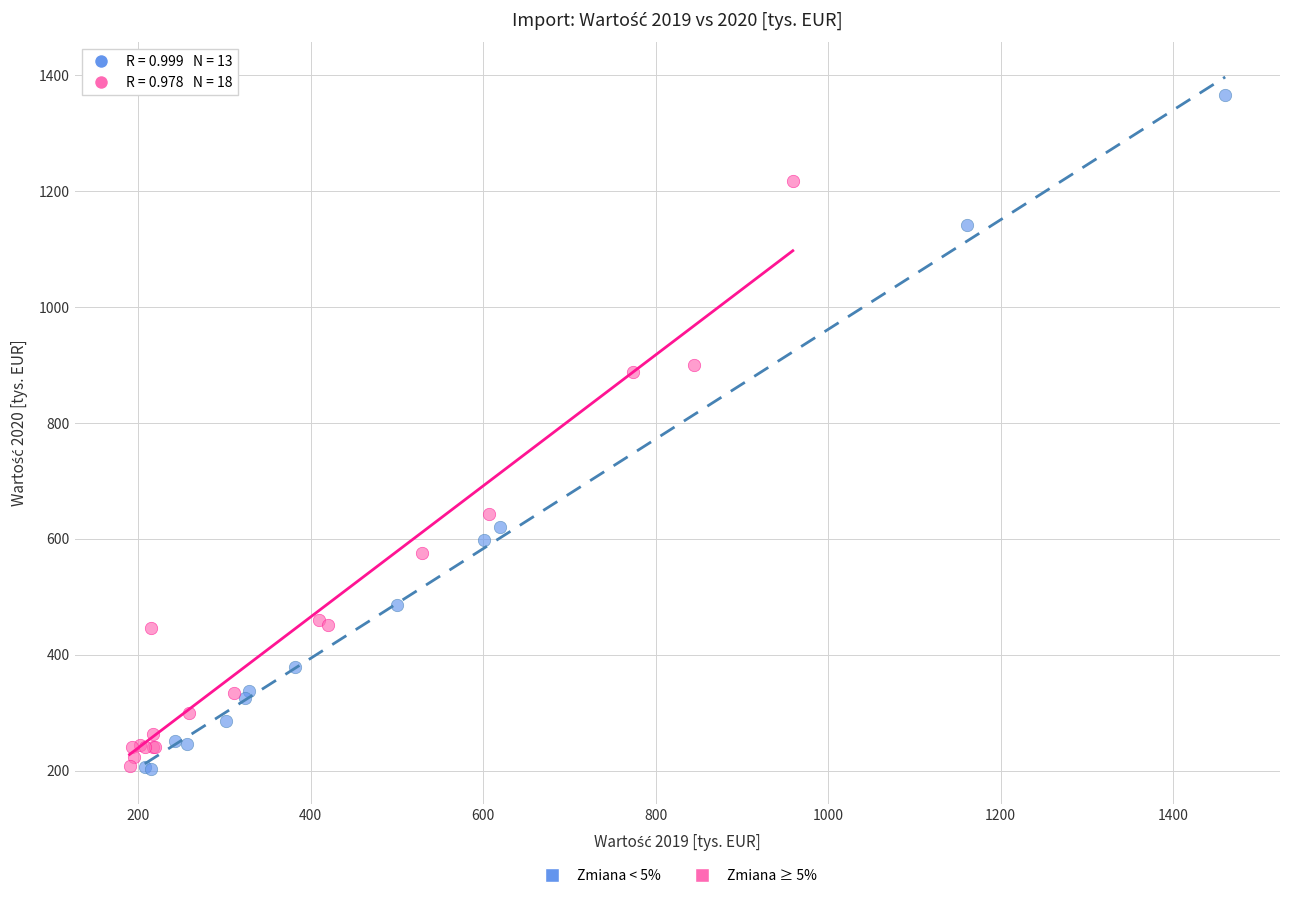

What are all the series names shown in the legend?

Zmiana < 5%, Zmiana ≥ 5%